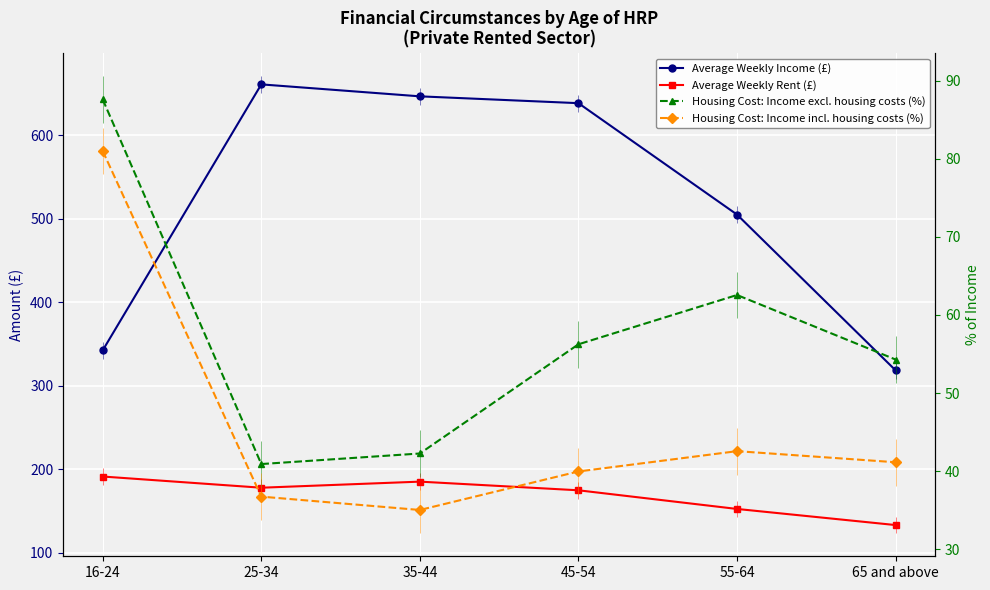

True or false: Housing Cost: Income incl. housing costs (%) has more than 1 points higher than both neighbors.

False